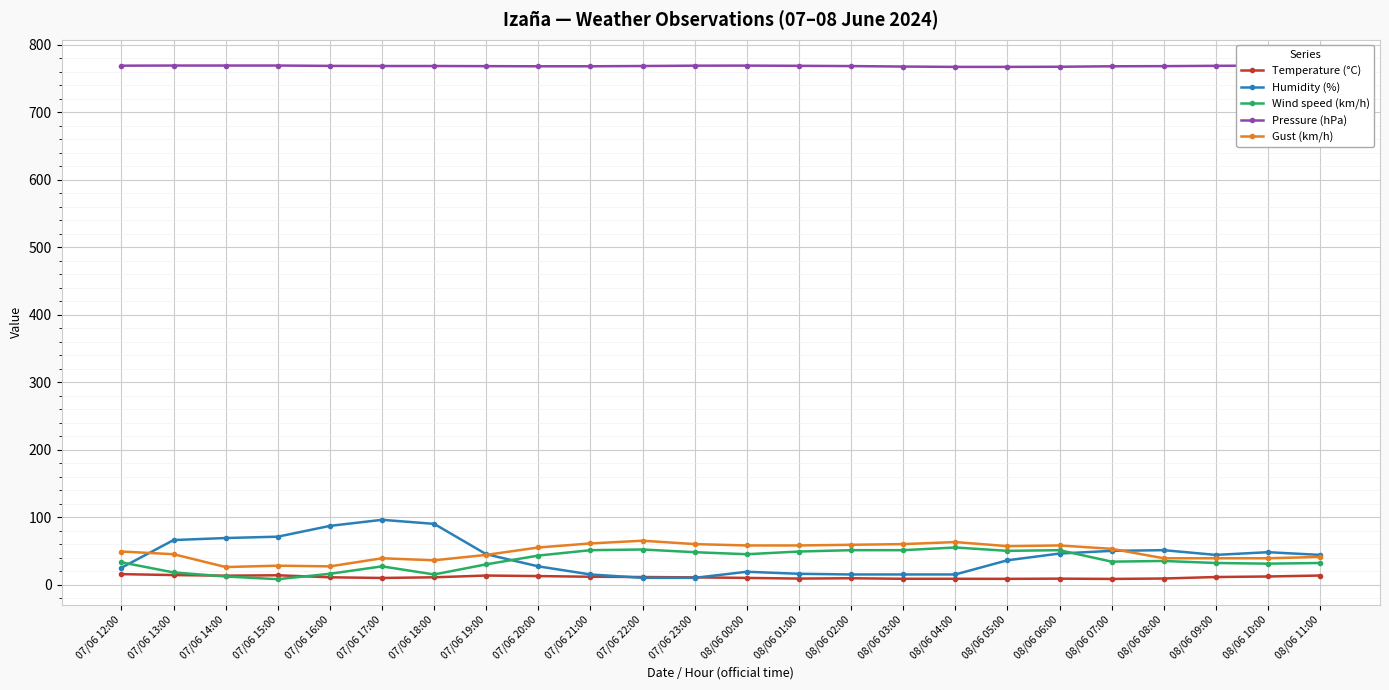

Reading left to right, extract all data points from this chart.

Temperature (°C): 07/06 12:00=15.5	07/06 13:00=14.1	07/06 14:00=13.2	07/06 15:00=13.8	07/06 16:00=10.8	07/06 17:00=9.8	07/06 18:00=10.8	07/06 19:00=13.4	07/06 20:00=12.6	07/06 21:00=11.6	07/06 22:00=11.2	07/06 23:00=10.7	08/06 00:00=9.9	08/06 01:00=8.9	08/06 02:00=9.4	08/06 03:00=8.6	08/06 04:00=8.6	08/06 05:00=8.5	08/06 06:00=8.8	08/06 07:00=8.4	08/06 08:00=9.0	08/06 09:00=11.2	08/06 10:00=12.0	08/06 11:00=13.4
Humidity (%): 07/06 12:00=25.0	07/06 13:00=66.0	07/06 14:00=69.0	07/06 15:00=71.0	07/06 16:00=87.0	07/06 17:00=96.0	07/06 18:00=90.0	07/06 19:00=45.0	07/06 20:00=27.0	07/06 21:00=15.0	07/06 22:00=10.0	07/06 23:00=10.0	08/06 00:00=19.0	08/06 01:00=16.0	08/06 02:00=15.0	08/06 03:00=15.0	08/06 04:00=15.0	08/06 05:00=36.0	08/06 06:00=46.0	08/06 07:00=50.0	08/06 08:00=51.0	08/06 09:00=44.0	08/06 10:00=48.0	08/06 11:00=44.0
Wind speed (km/h): 07/06 12:00=33.0	07/06 13:00=18.0	07/06 14:00=12.0	07/06 15:00=8.0	07/06 16:00=16.0	07/06 17:00=27.0	07/06 18:00=15.0	07/06 19:00=30.0	07/06 20:00=43.0	07/06 21:00=51.0	07/06 22:00=52.0	07/06 23:00=48.0	08/06 00:00=45.0	08/06 01:00=49.0	08/06 02:00=51.0	08/06 03:00=51.0	08/06 04:00=55.0	08/06 05:00=50.0	08/06 06:00=51.0	08/06 07:00=34.0	08/06 08:00=35.0	08/06 09:00=32.0	08/06 10:00=31.0	08/06 11:00=32.0
Pressure (hPa): 07/06 12:00=769.1	07/06 13:00=769.3	07/06 14:00=769.3	07/06 15:00=769.3	07/06 16:00=768.8	07/06 17:00=768.6	07/06 18:00=768.6	07/06 19:00=768.4	07/06 20:00=768.2	07/06 21:00=768.2	07/06 22:00=768.6	07/06 23:00=769.1	08/06 00:00=769.2	08/06 01:00=768.9	08/06 02:00=768.5	08/06 03:00=767.8	08/06 04:00=767.3	08/06 05:00=767.3	08/06 06:00=767.5	08/06 07:00=768.2	08/06 08:00=768.4	08/06 09:00=768.9	08/06 10:00=769.2	08/06 11:00=769.5
Gust (km/h): 07/06 12:00=49.0	07/06 13:00=45.0	07/06 14:00=26.0	07/06 15:00=28.0	07/06 16:00=27.0	07/06 17:00=39.0	07/06 18:00=36.0	07/06 19:00=44.0	07/06 20:00=55.0	07/06 21:00=61.0	07/06 22:00=65.0	07/06 23:00=60.0	08/06 00:00=58.0	08/06 01:00=58.0	08/06 02:00=59.0	08/06 03:00=60.0	08/06 04:00=63.0	08/06 05:00=57.0	08/06 06:00=58.0	08/06 07:00=53.0	08/06 08:00=39.0	08/06 09:00=39.0	08/06 10:00=39.0	08/06 11:00=41.0